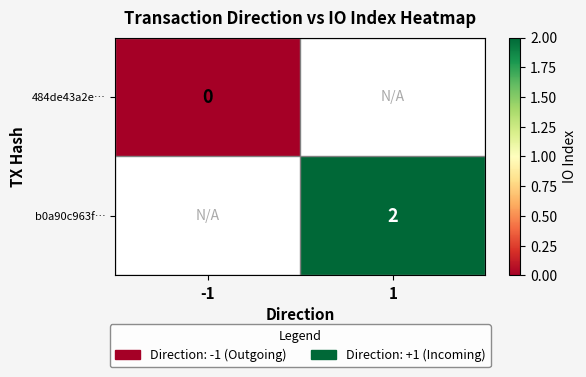

The b0a90c963f… series shows 1 at 1. True or false?

False